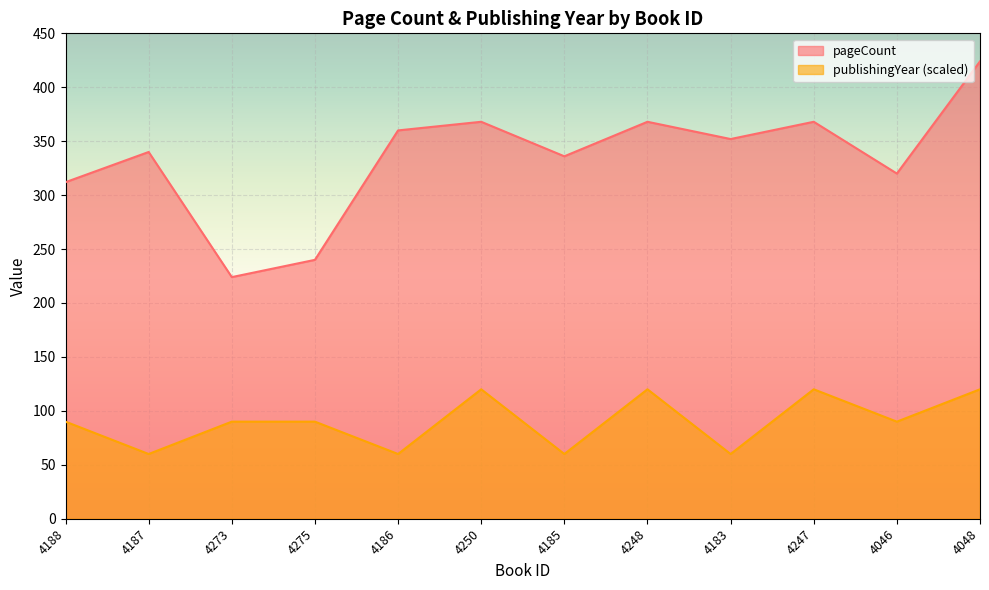

What is the total value across all series at 4046?

410